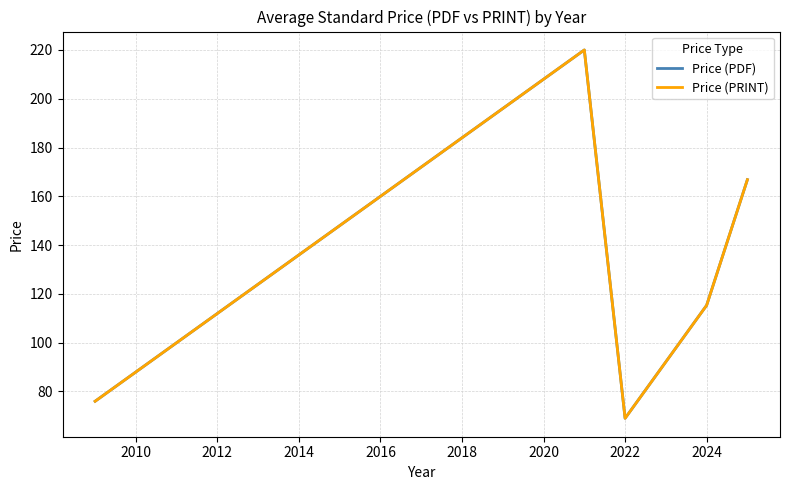

Is this an area chart (filled region under the line)?

No